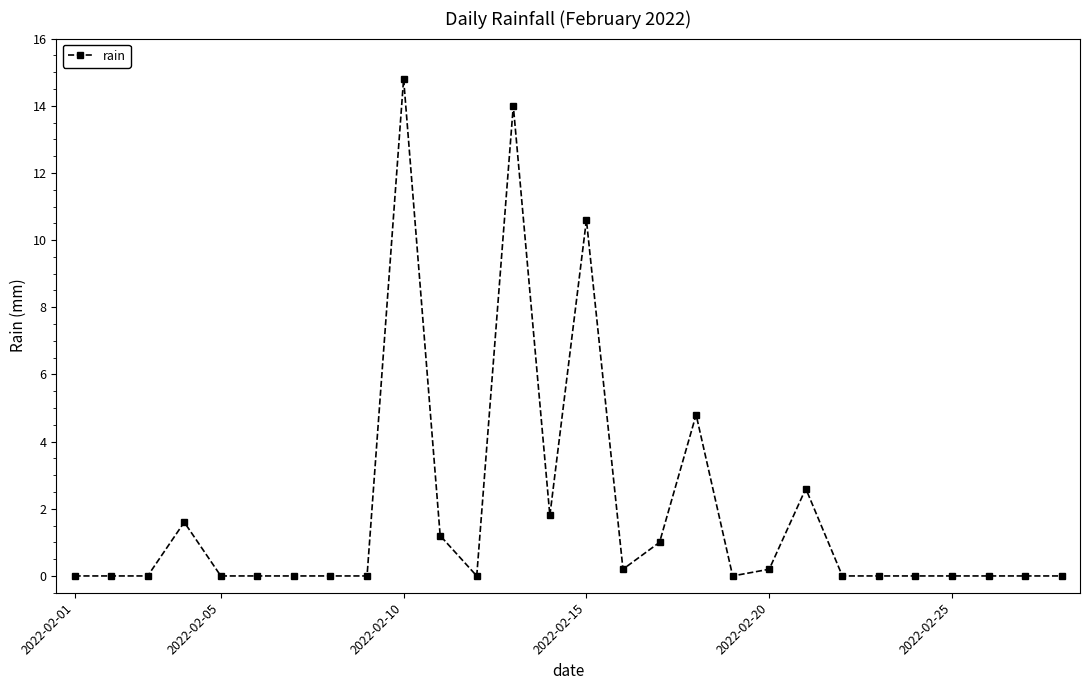

How many series are shown in this chart?

1